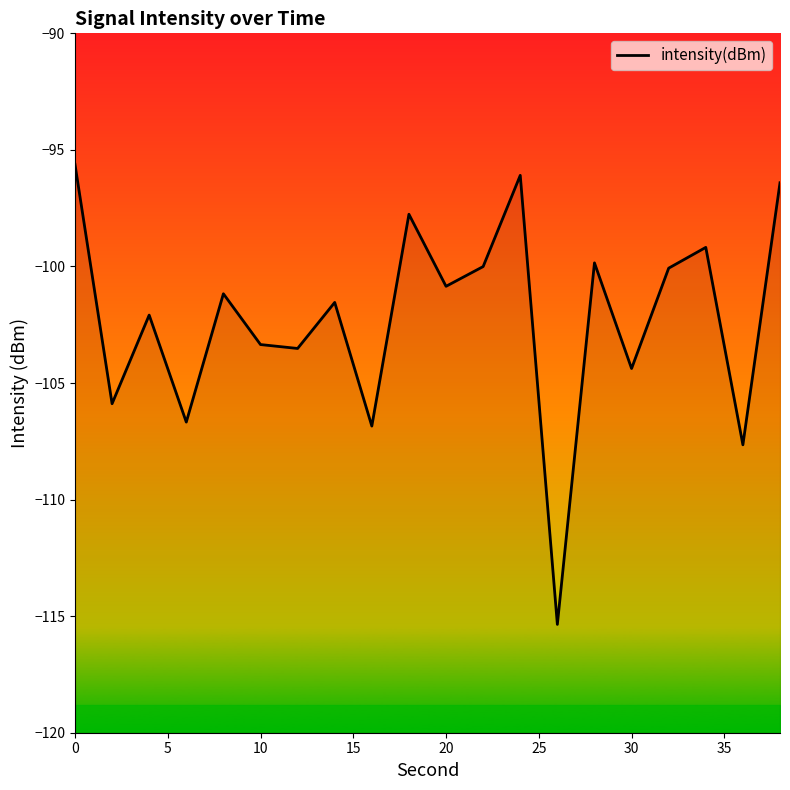

What is the difference between the second highest and second lowest values?

11.6